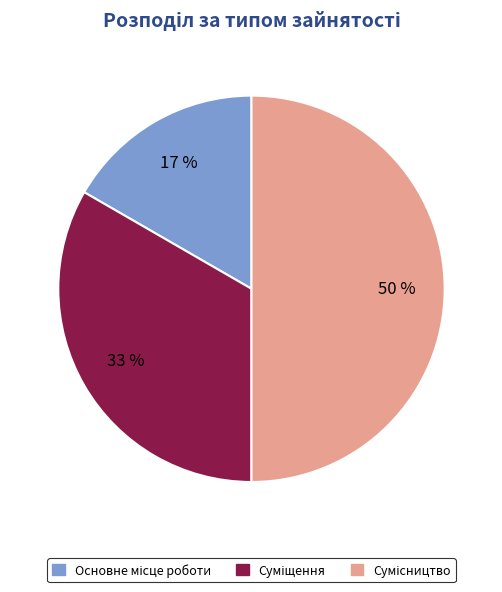

To the nearest percent, what is the difference between the largest and smallest slice percentages?

33%